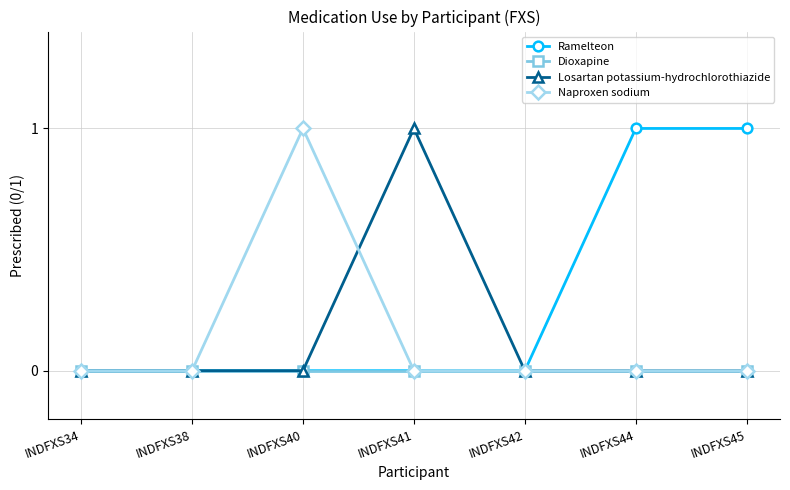

What is the spread (max minus min) of values at INDFXS44?

1